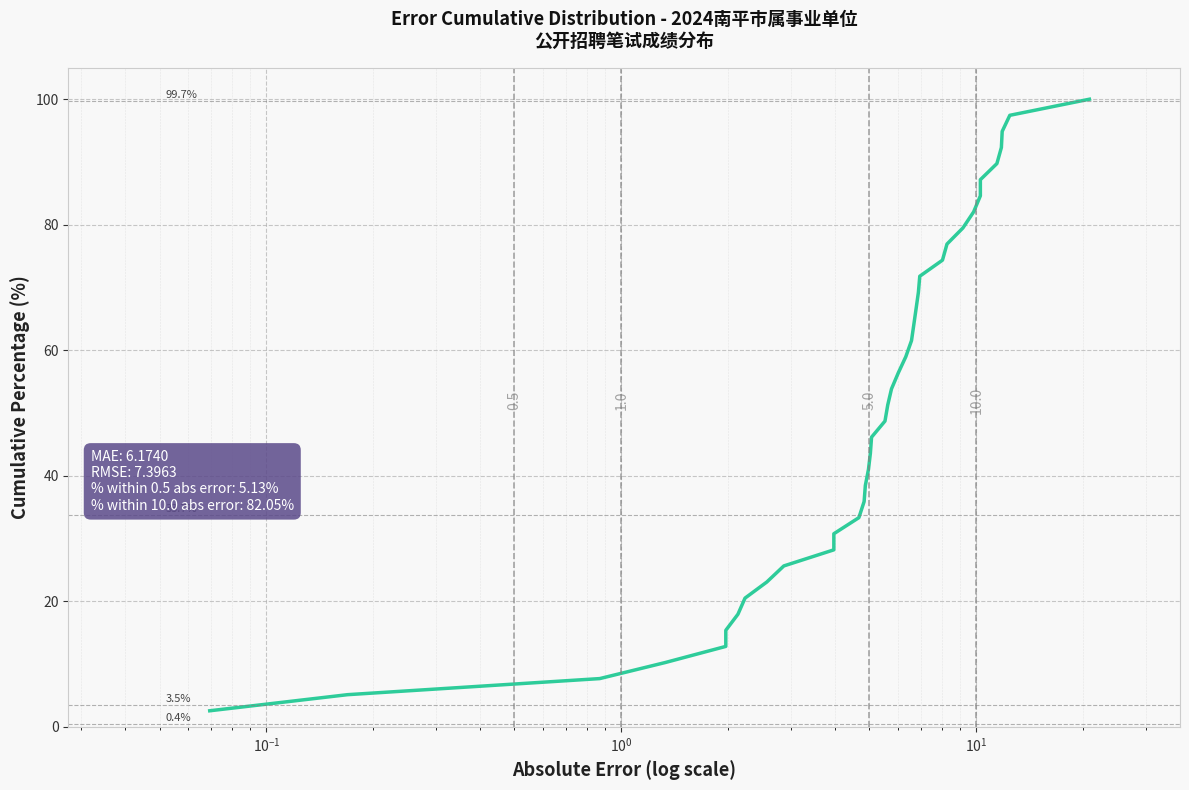

What is the smallest value displayed?

2.6